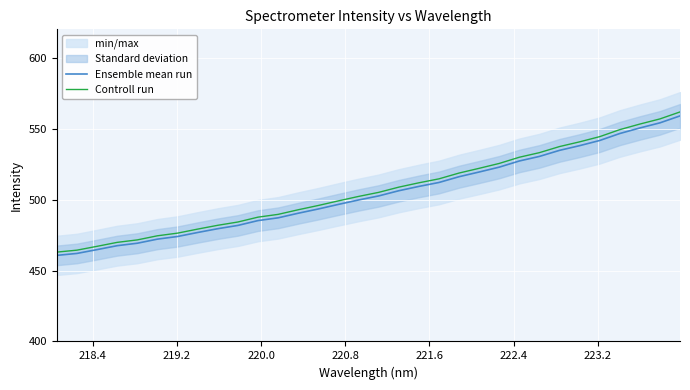

What is the maximum value for Ensemble mean run?

559.0